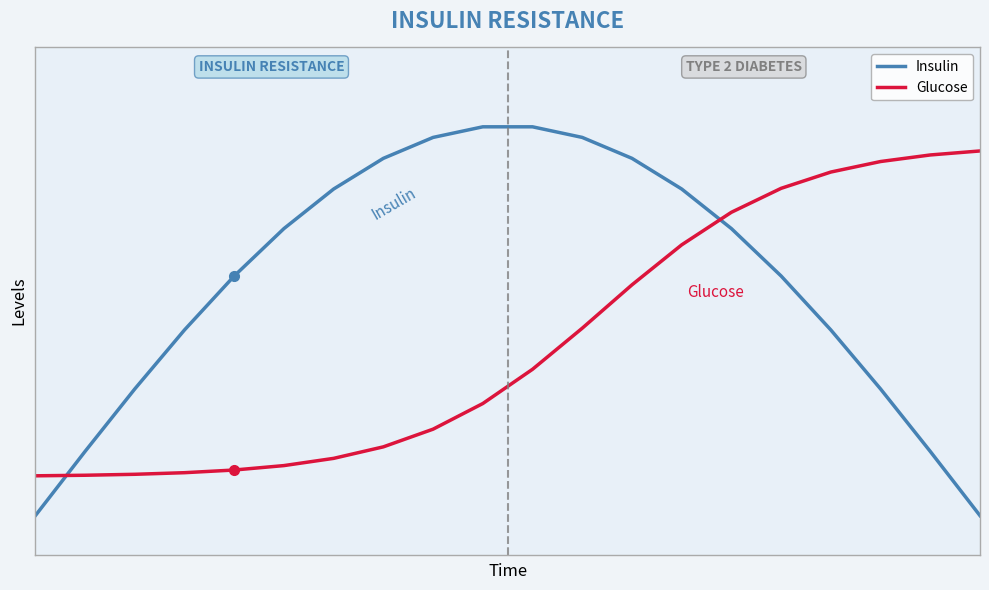

What are all the series names shown in the legend?

Insulin, Glucose